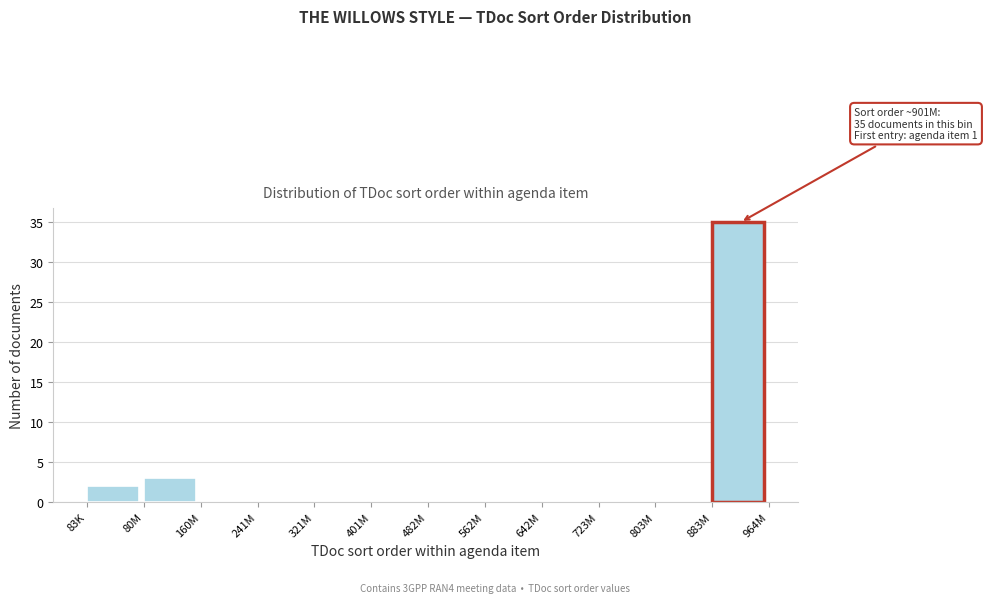

Reading left to right, list all the values displayed in this chart.

83K=2	80M=3	160M=0	241M=0	321M=0	401M=0	482M=0	562M=0	642M=0	723M=0	803M=0	883M=35